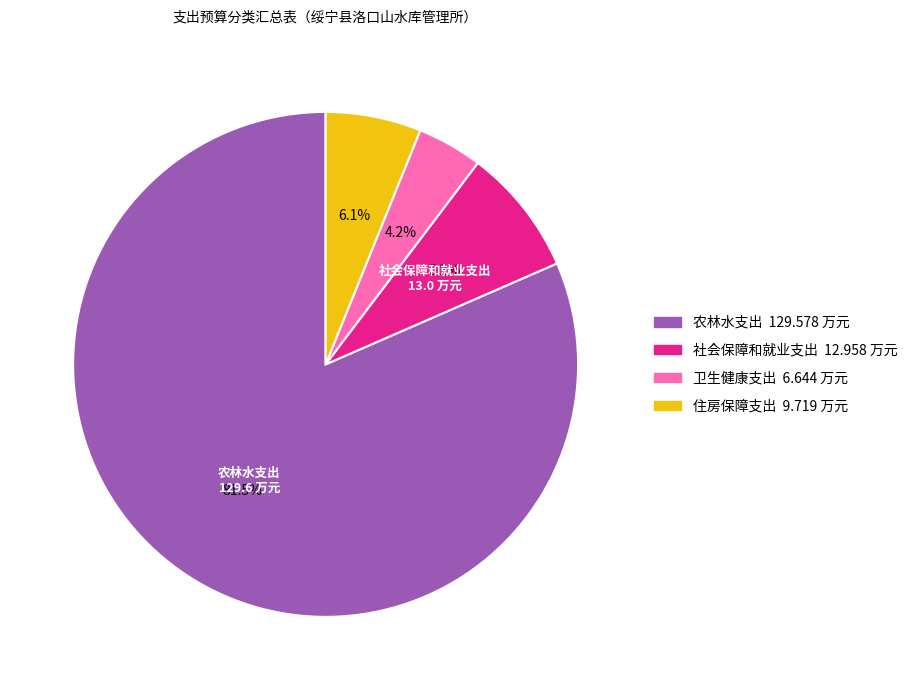

Does any single category account for the majority?

Yes